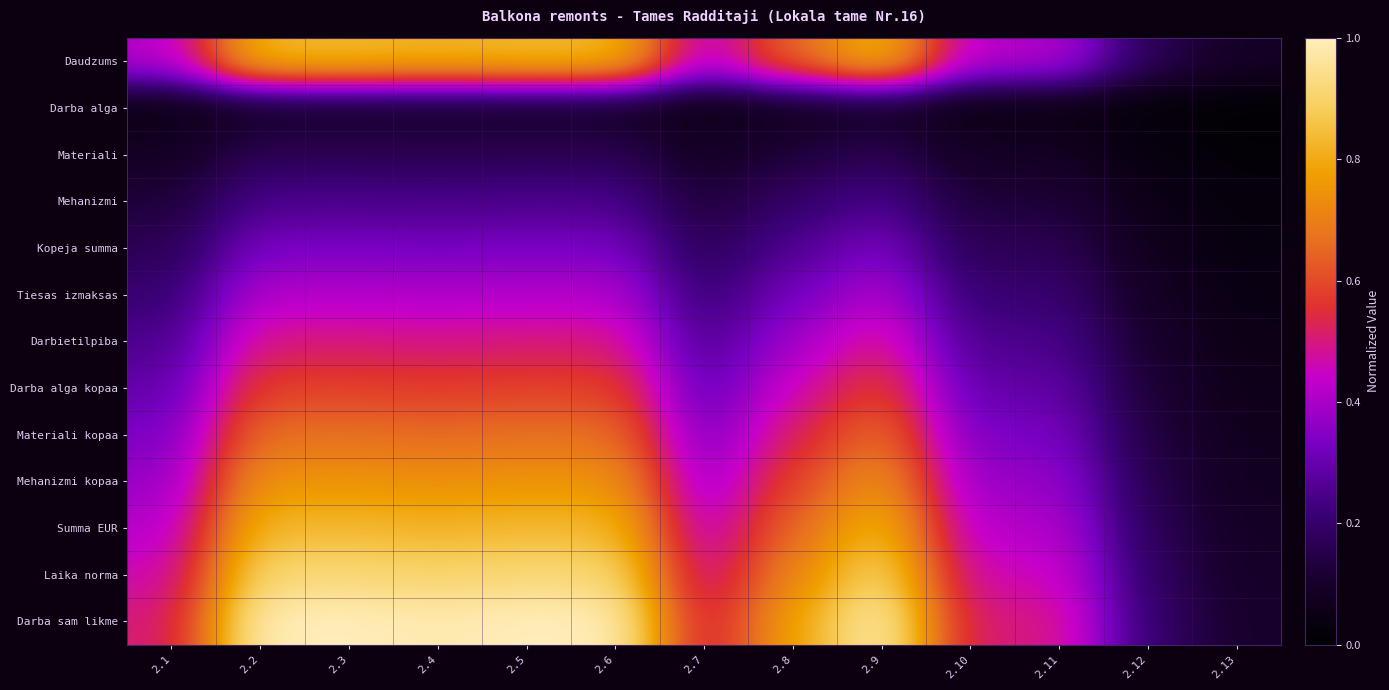

What is the difference between the highest and lowest values at 2.3?

0.9